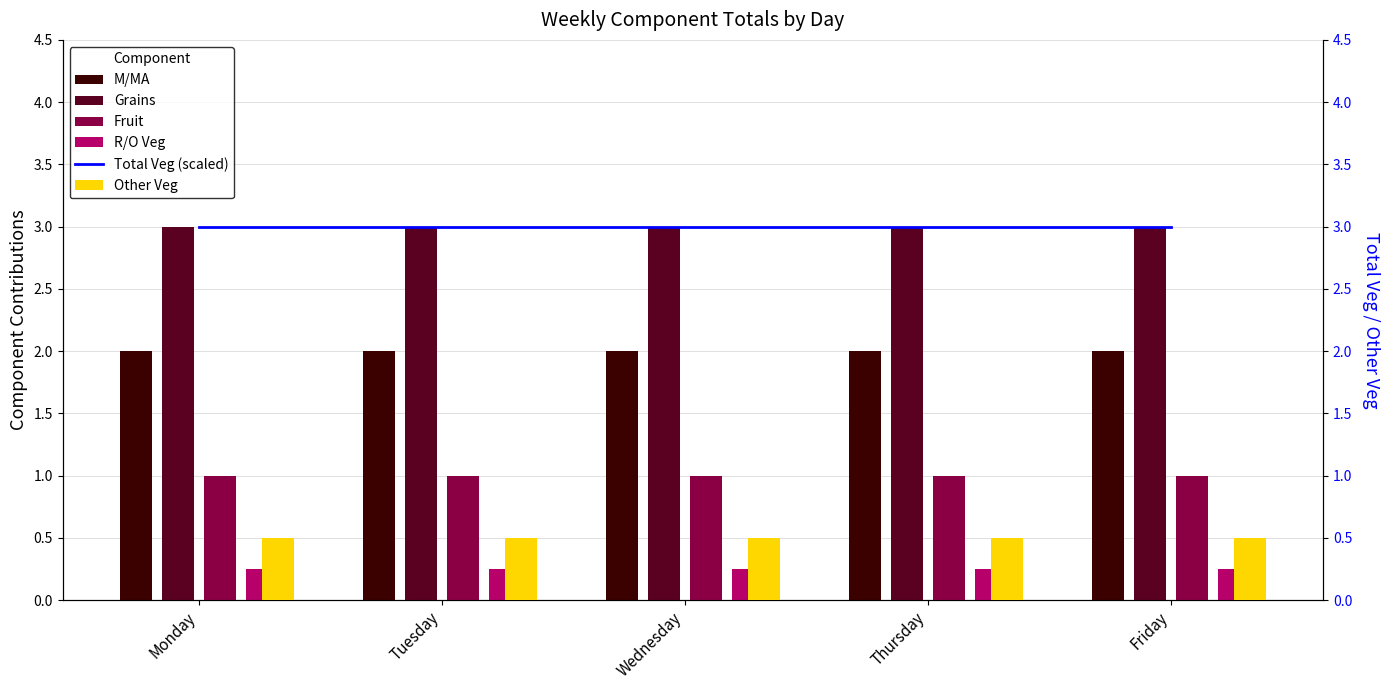

Does the chart contain stacked bars?

No